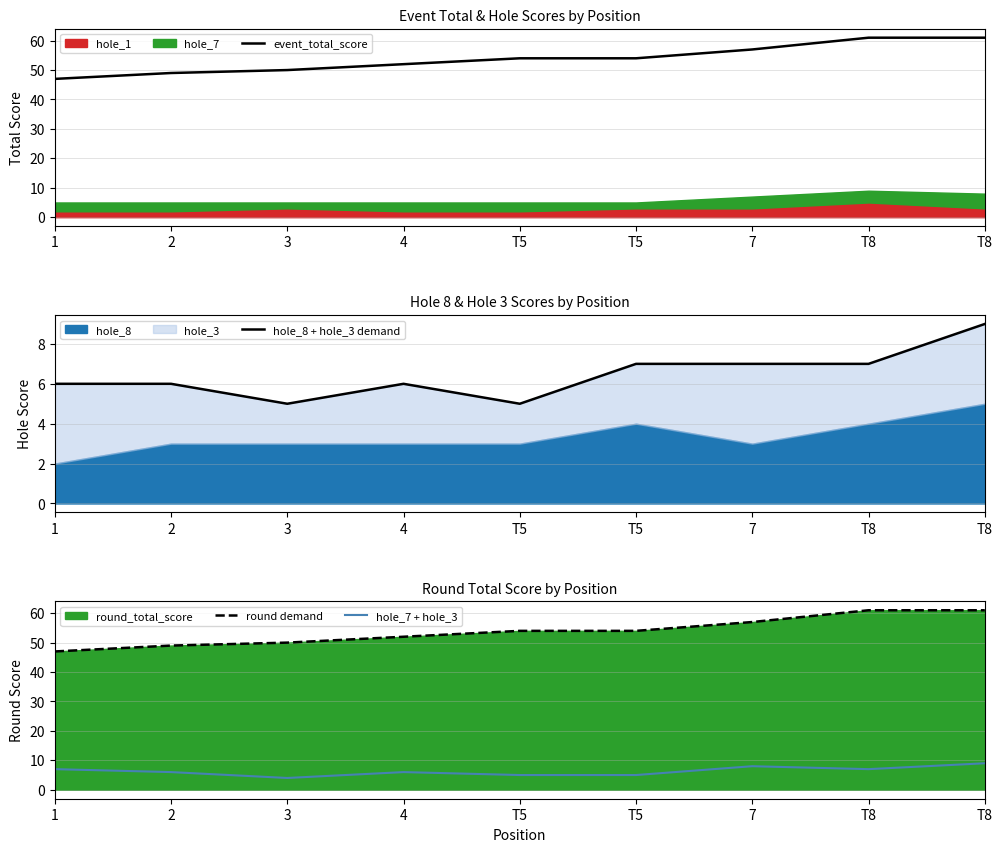

What is the total value across all series at T8?

136